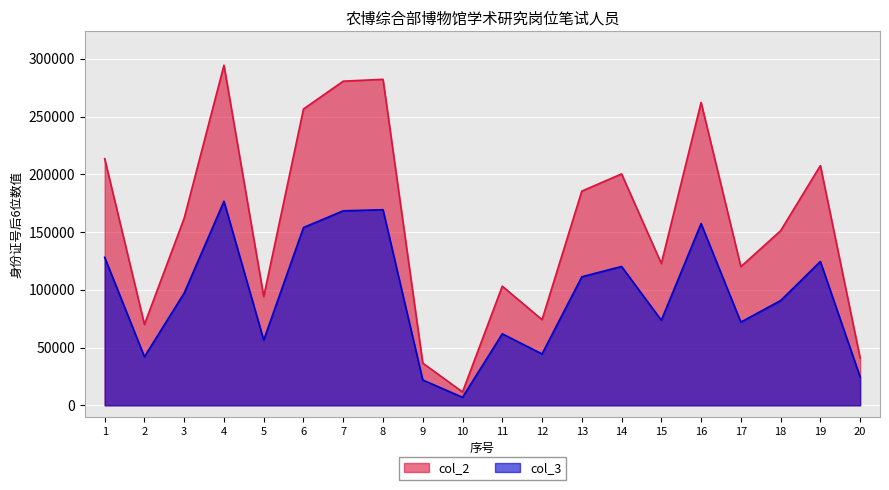

True or false: col_3 has a value of 115428 at 4.

False